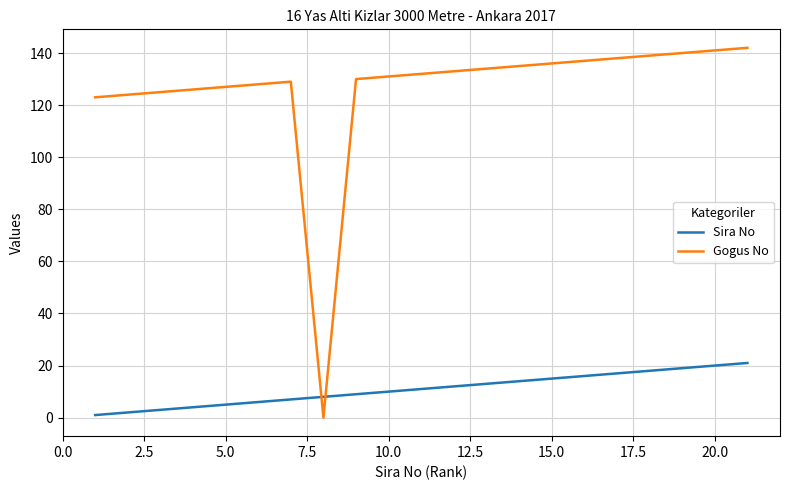

Which series has the largest total across all categories?

Gogus No